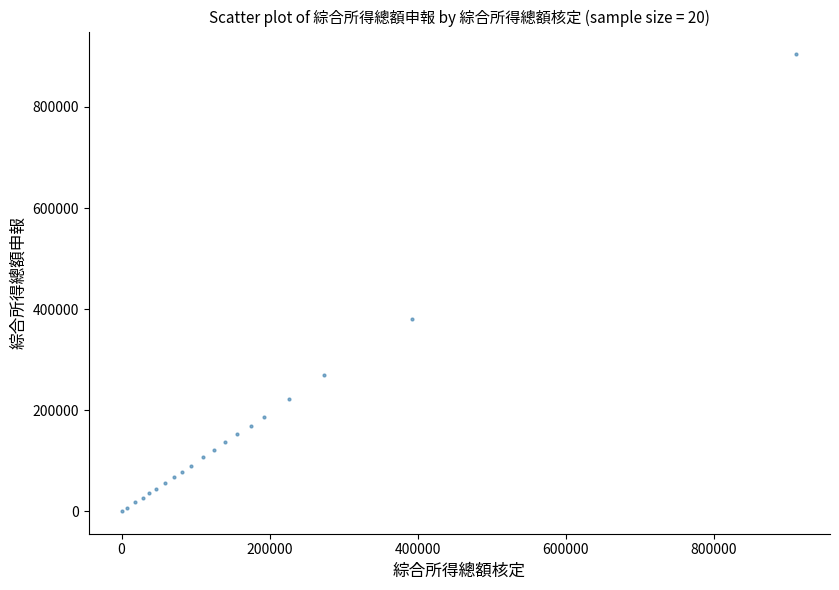

What Y value in the scatter plot is closest to 452440?

380975